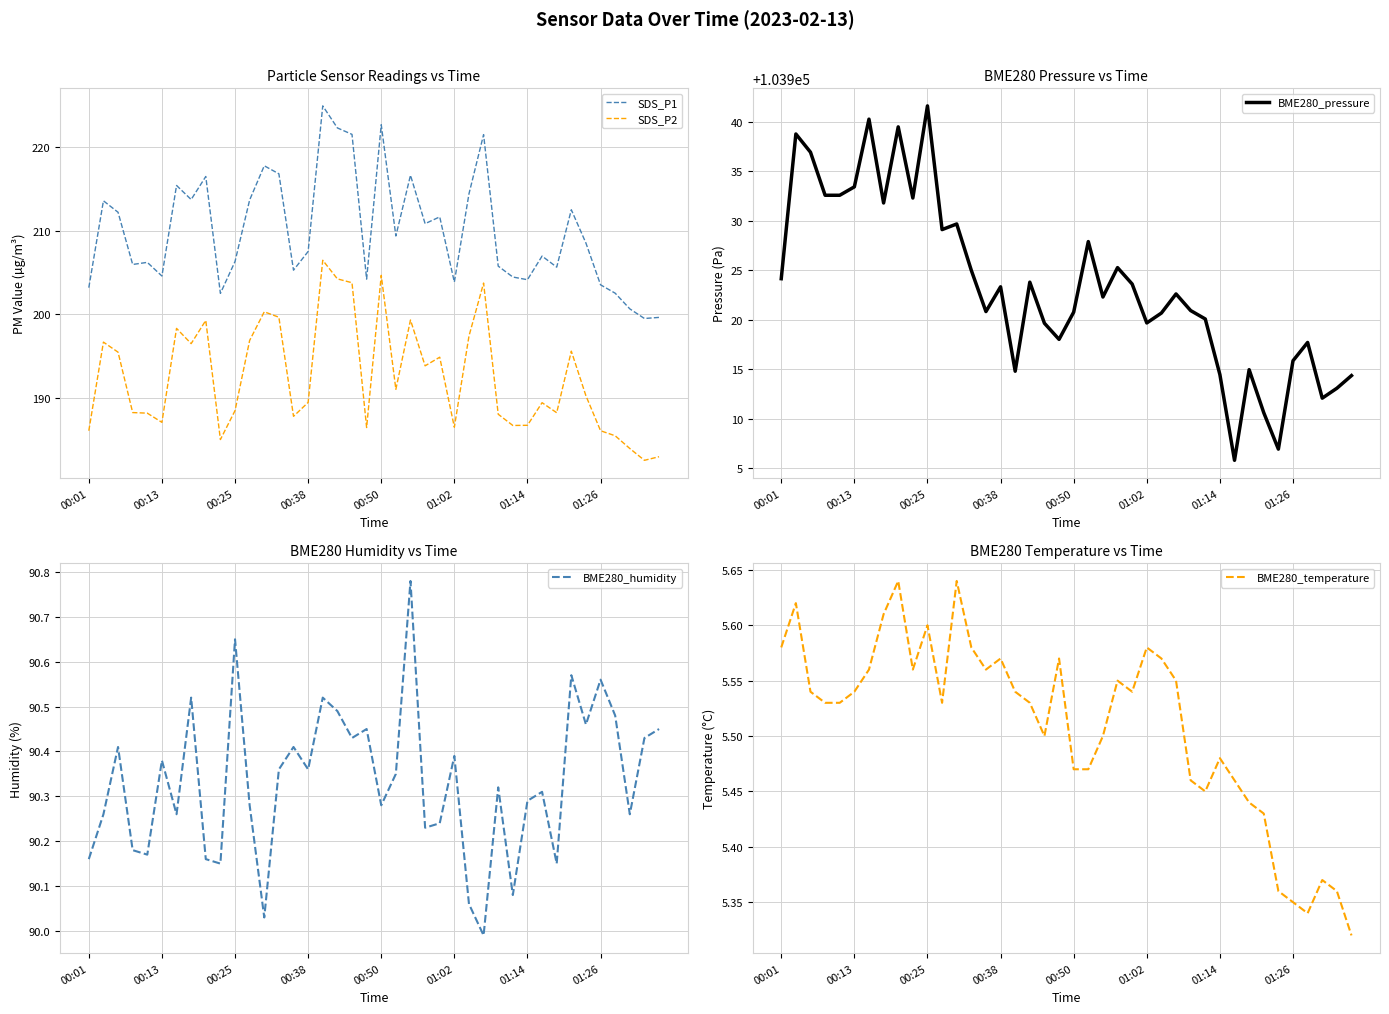

How many values in the SDS_P2 series are below 190?

20